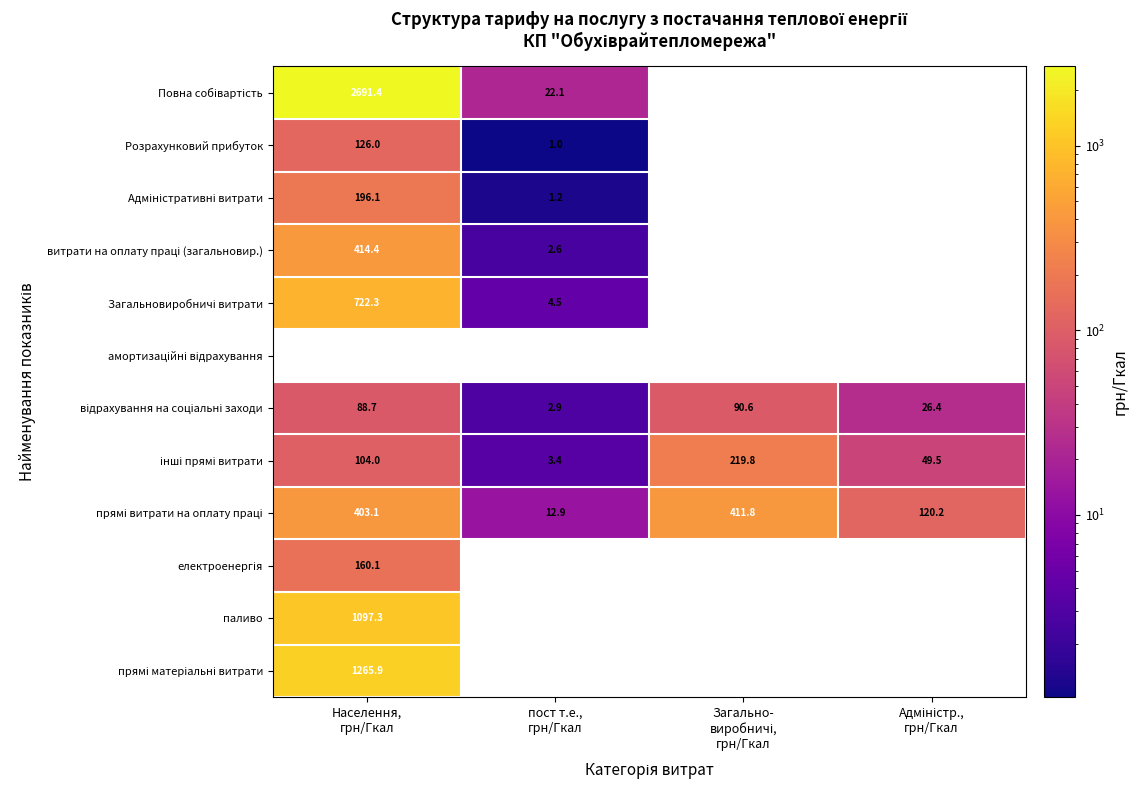

At which category is the sum across all series the highest?

Населення,
грн/Гкал